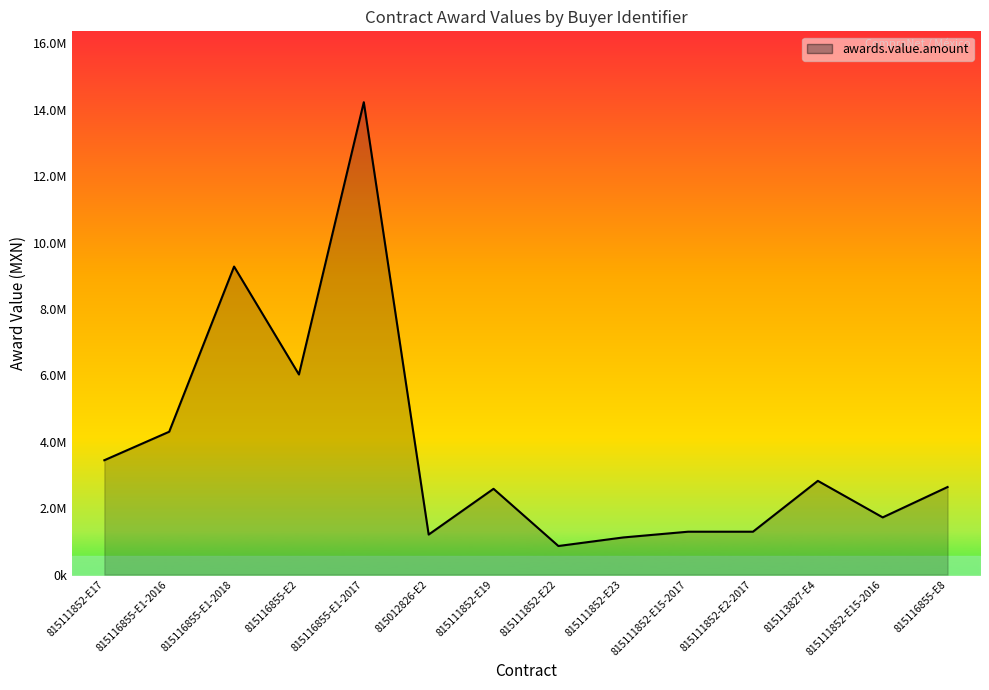

At which category does the data reach its first local peak?

815116855-E1-2018